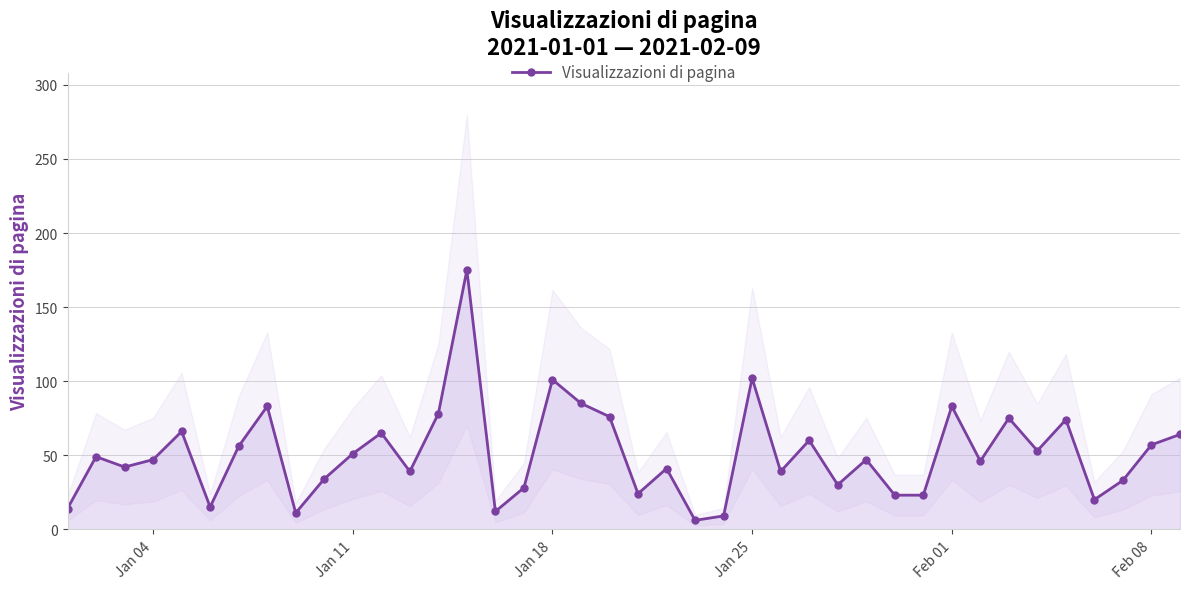

What is the difference between the maximum and minimum values?

169